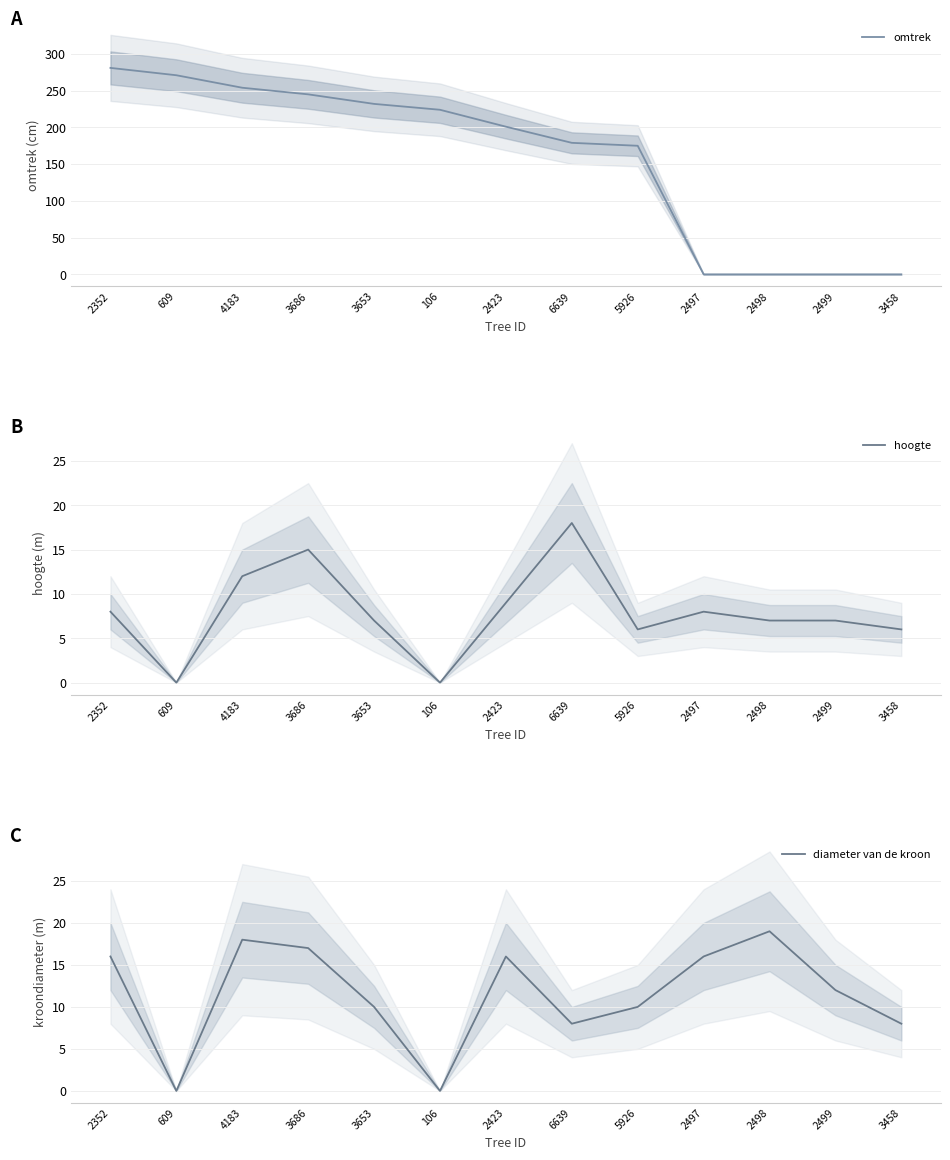

What are all the series names shown in the legend?

omtrek, hoogte, diameter van de kroon